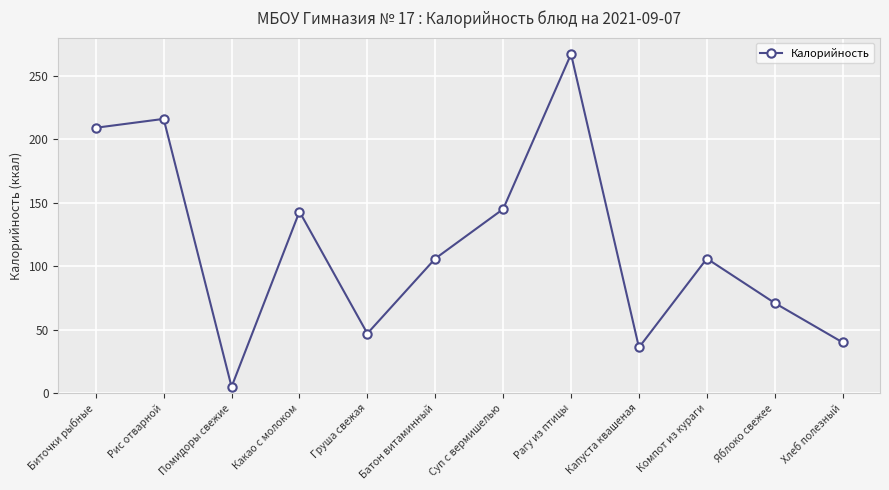

Where is the first local maximum?

Рис отварной